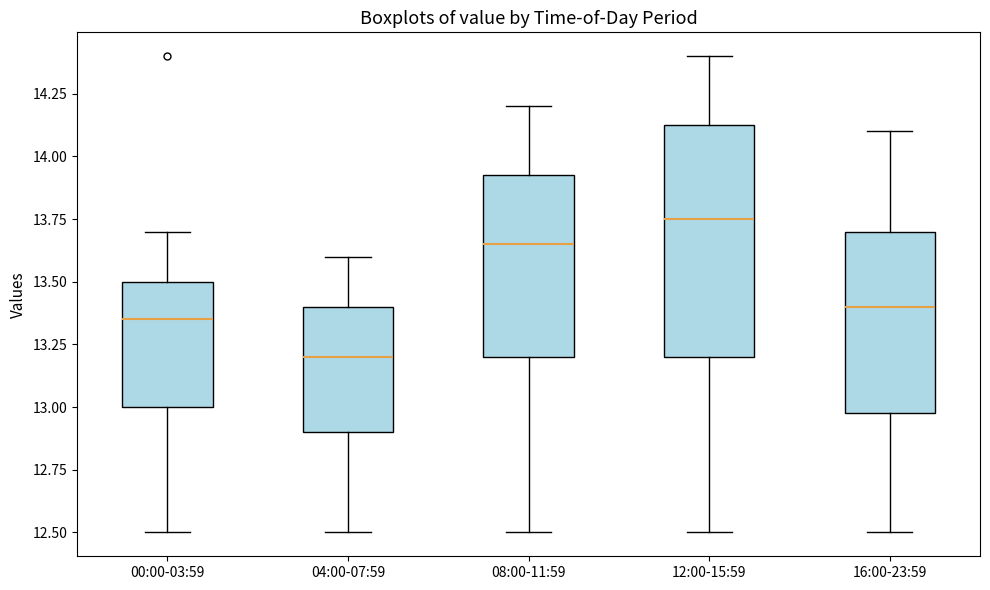

Reading left to right, transcribe this box plot: for each box, give where its median line is, the range the box spans, and where its two whiskers end, as read against the y-axis. The values are not printed on the chart, so give them approximately, as read against the axis.

00:00-03:59: median 13.35, box 13.00 to 13.50, whiskers 12.50 to 13.70
04:00-07:59: median 13.20, box 12.90 to 13.40, whiskers 12.50 to 13.60
08:00-11:59: median 13.65, box 13.20 to 13.95, whiskers 12.50 to 14.20
12:00-15:59: median 13.75, box 13.20 to 14.15, whiskers 12.50 to 14.40
16:00-23:59: median 13.40, box 13.00 to 13.70, whiskers 12.50 to 14.10